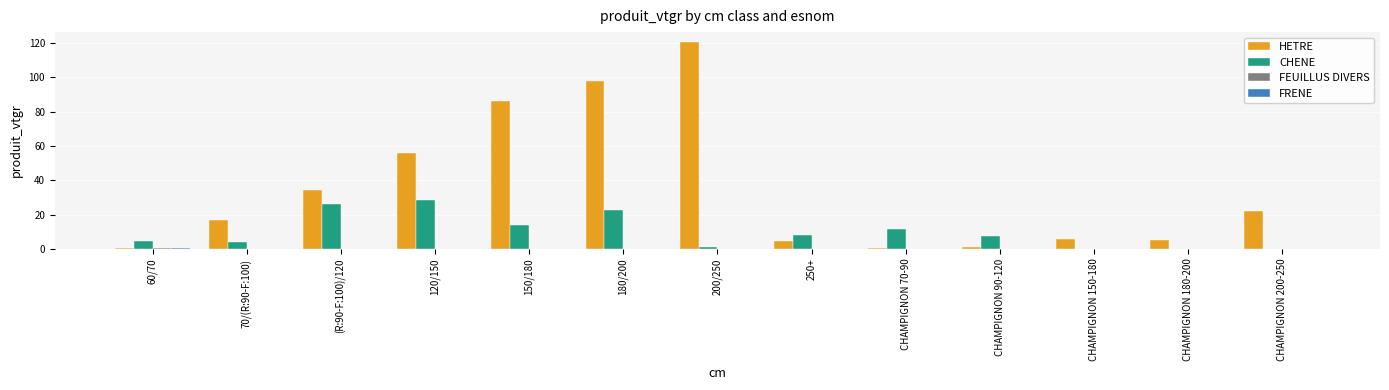

At which category does the chart reach its peak across all series?

200/250